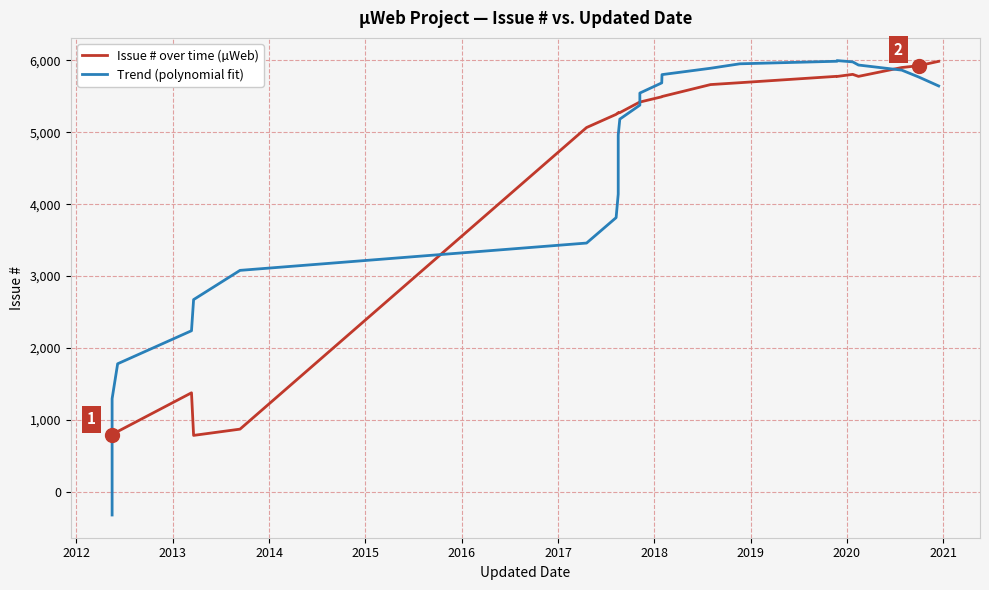

How many times do Trend (polynomial fit) and Issue # over time (µWeb) cross each other?

4